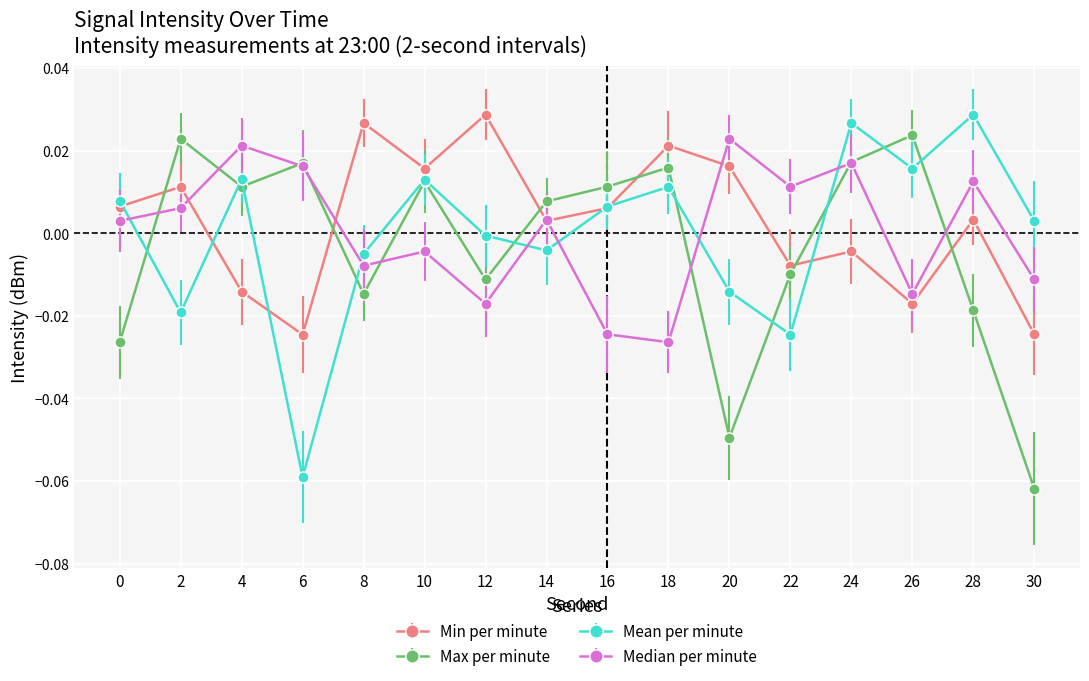

True or false: Min per minute has a value of -0.0 at 30.

True